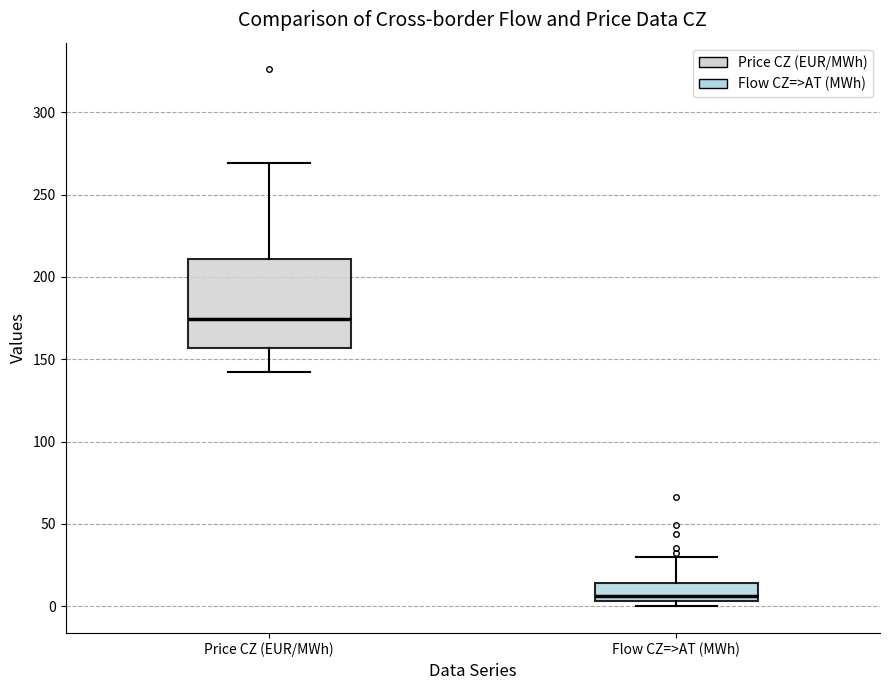

Which box's median line is the lowest?

Flow CZ=>AT (MWh)